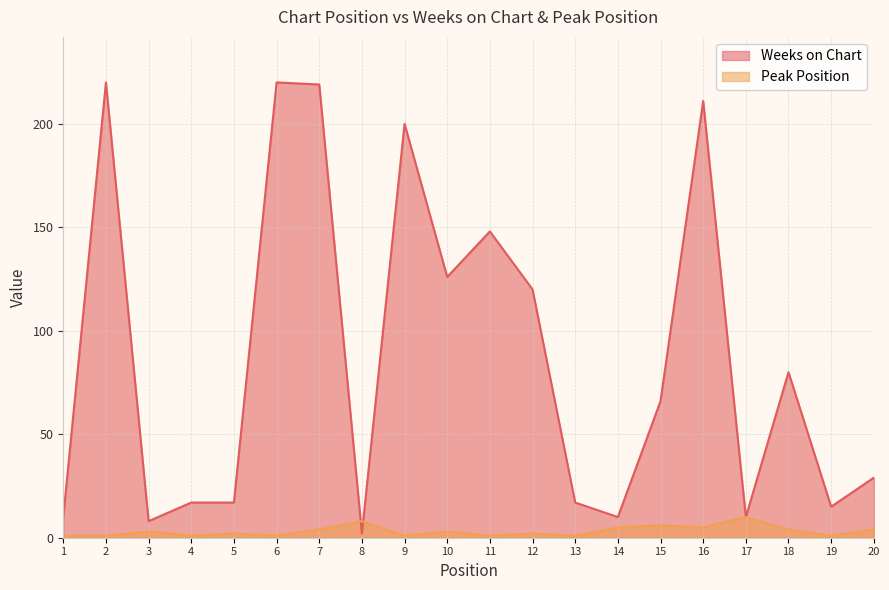

How many series are shown in this chart?

2